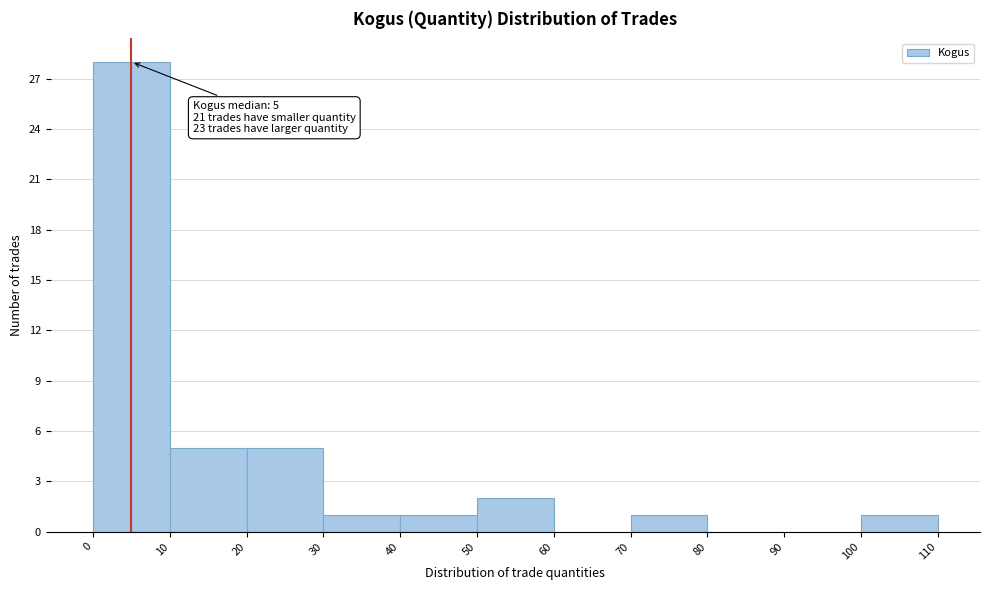

Which range on the x-axis has the tallest bar?

0 to 10